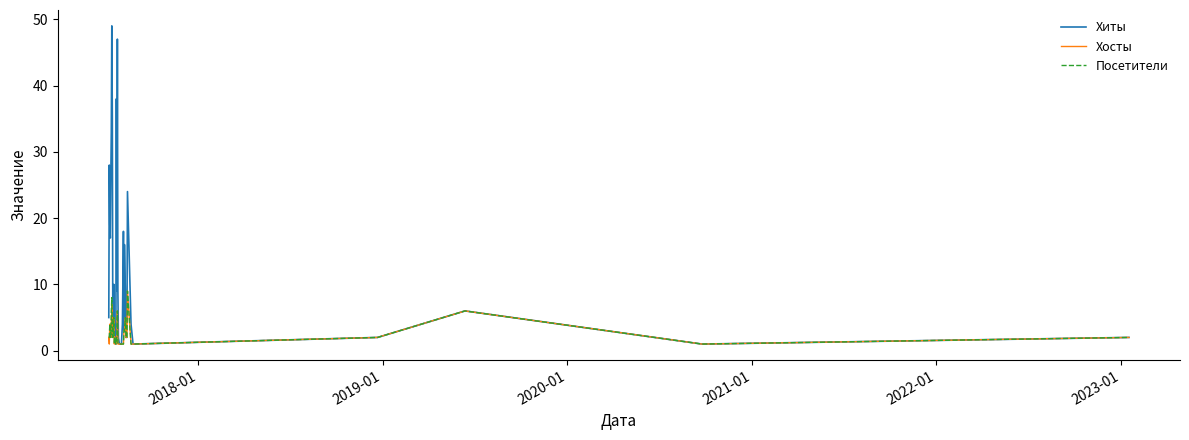

What is the highest value of the Посетители series?

9